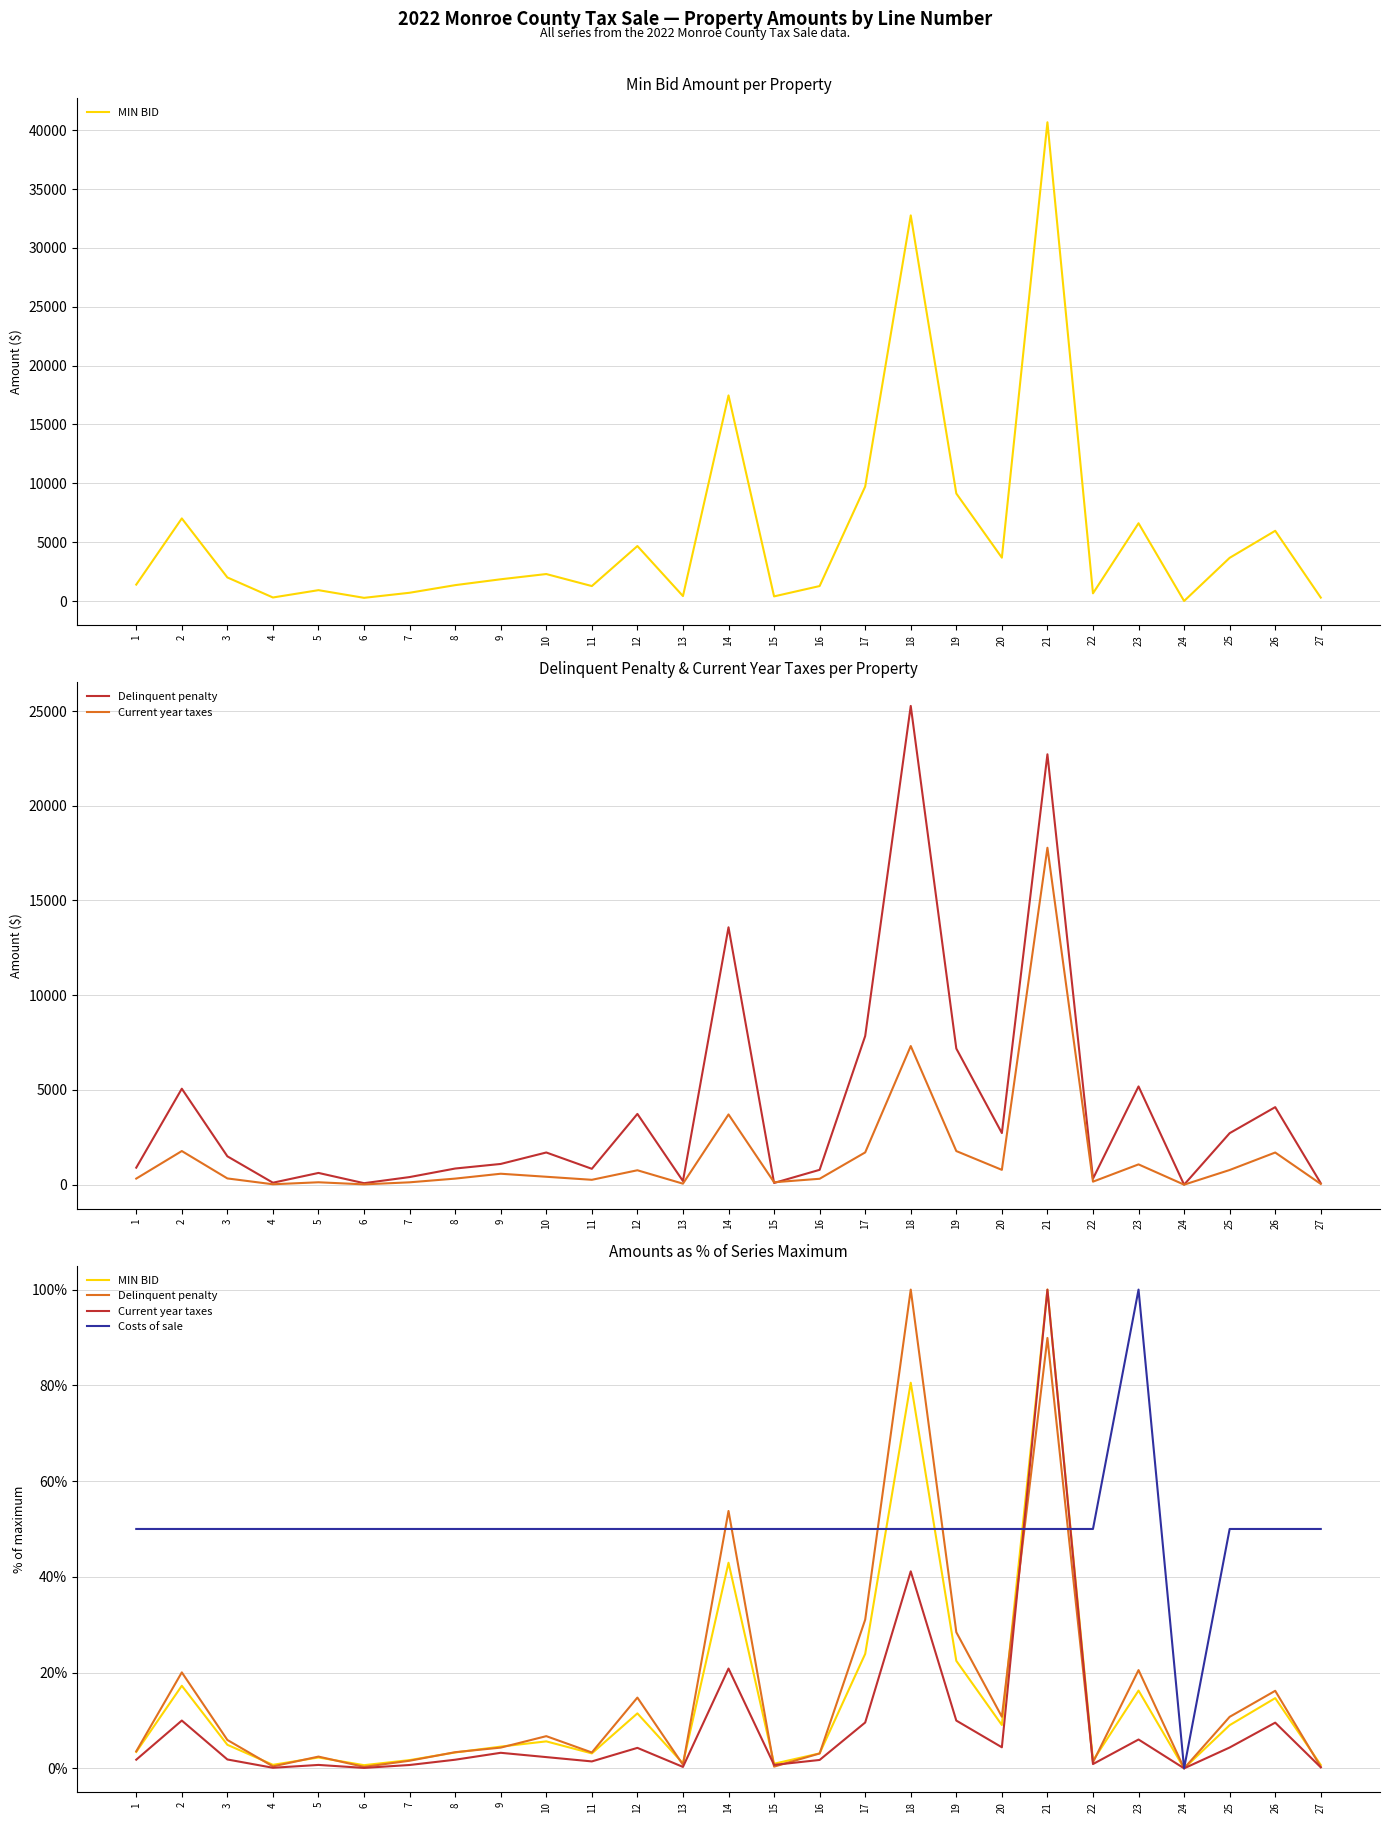

In MIN BID, how many points are lower than both neighbors (excluding endpoints)?

8